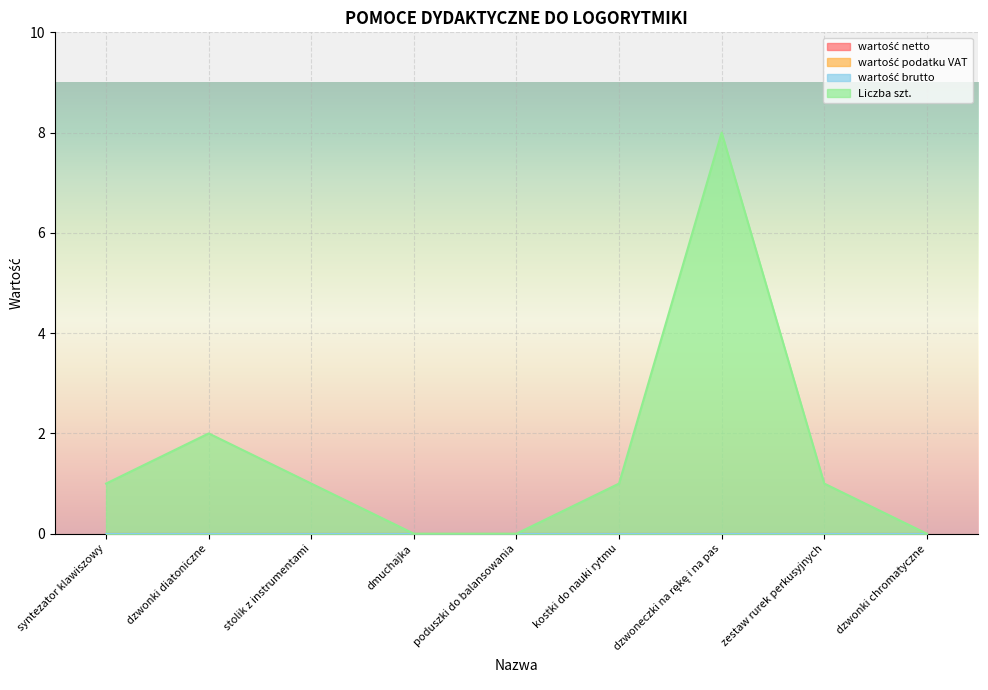

How many distinct data groups are displayed?

4